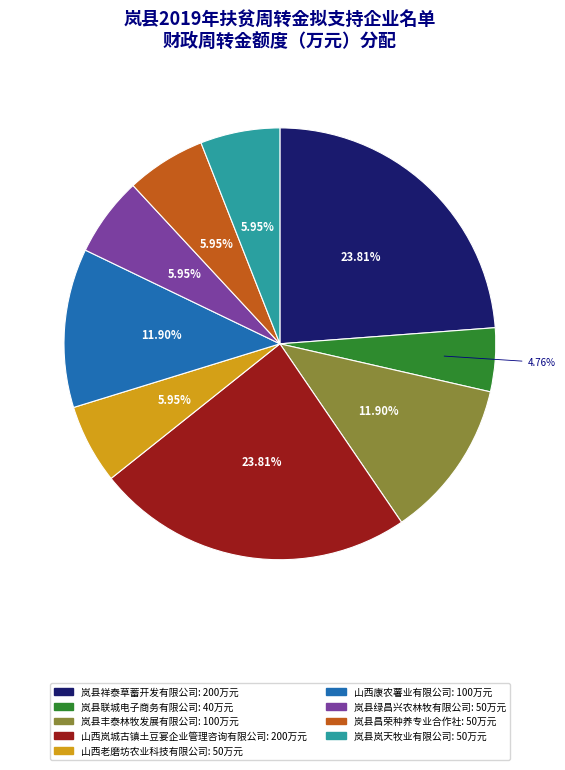

What percentage is the 岚县昌荣种养专业合作社 slice, to the nearest percent?

6%